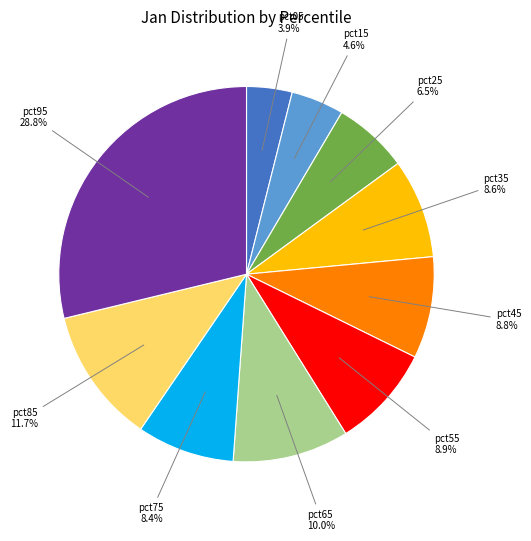

Is there a majority slice in this chart?

No